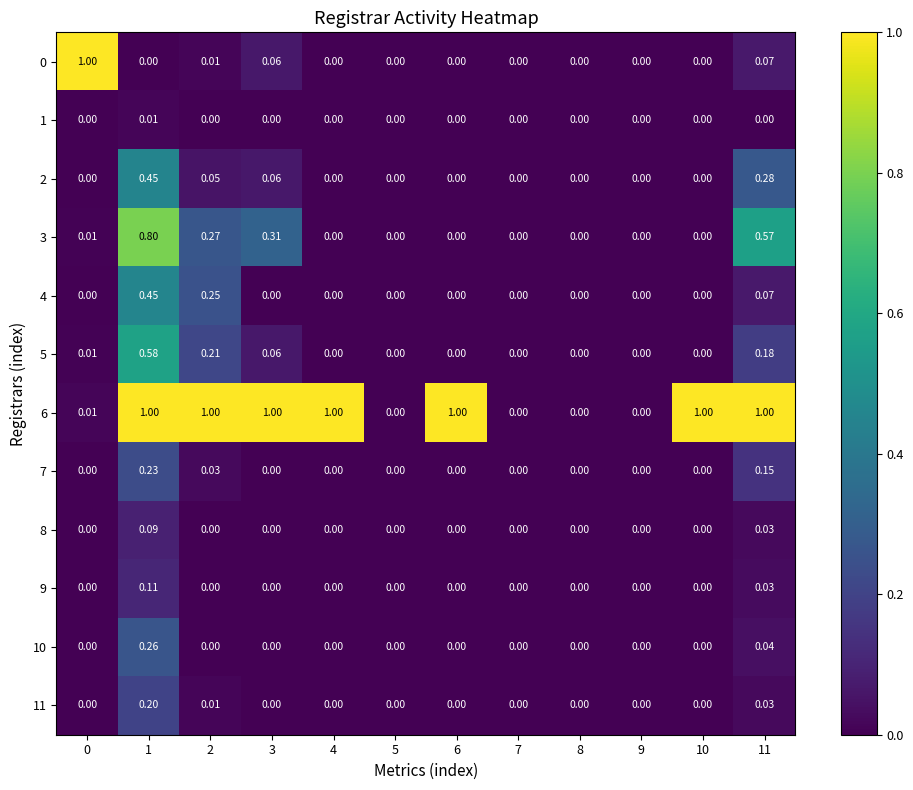

What is the total value across all series at 6?

1.0